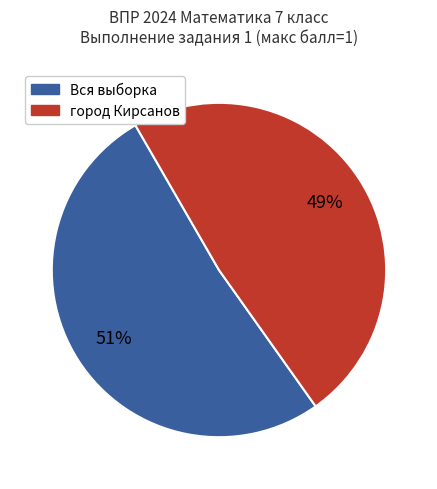

To the nearest percent, what is the average slice percentage?

50%